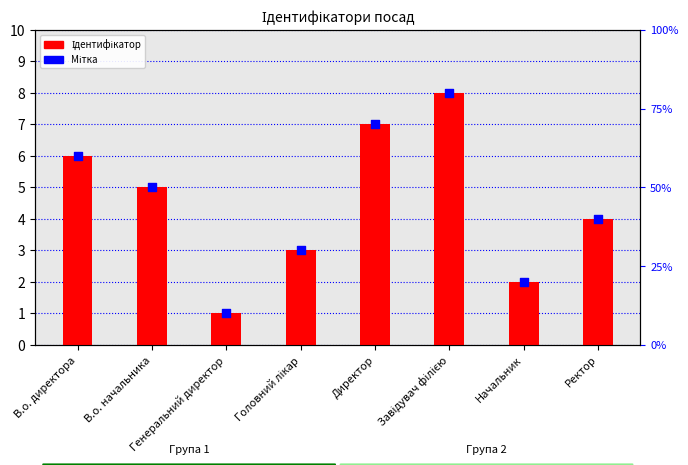

At how many categories does at least one series exceed 4?

4